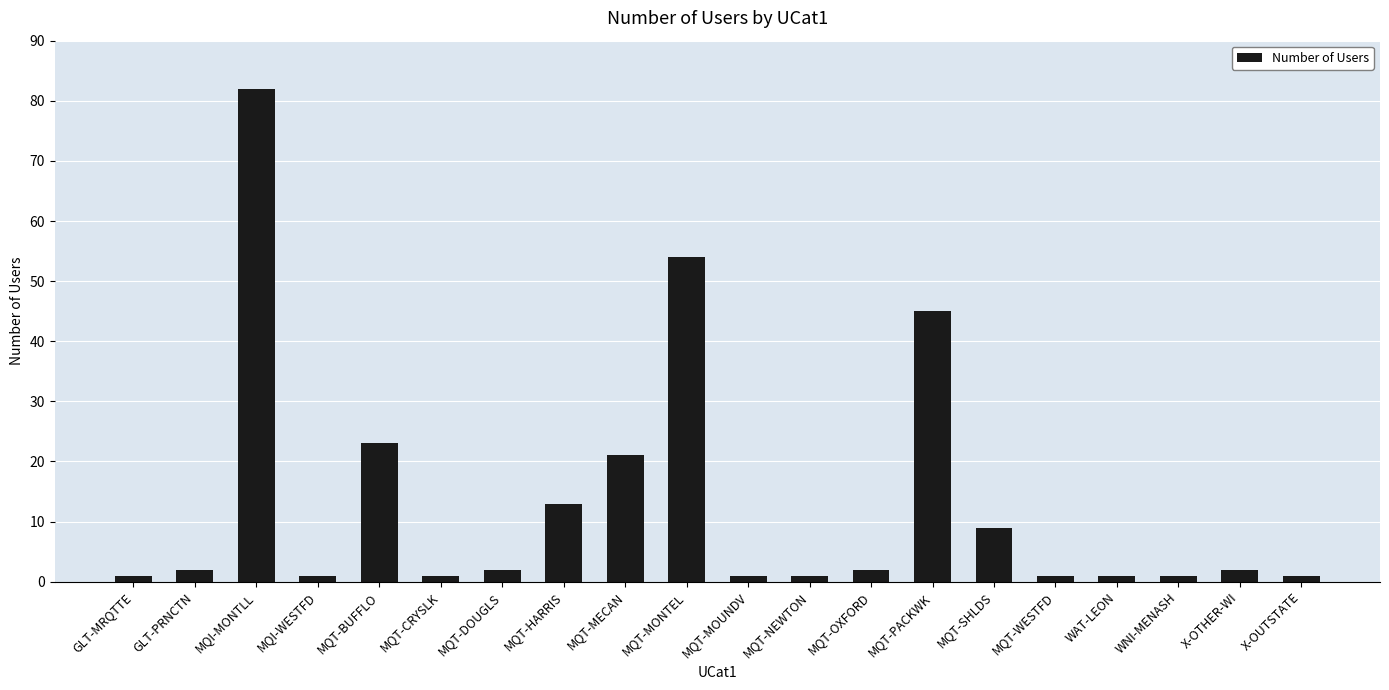

The chart shows a value of 17 at MQT-HARRIS. True or false?

False